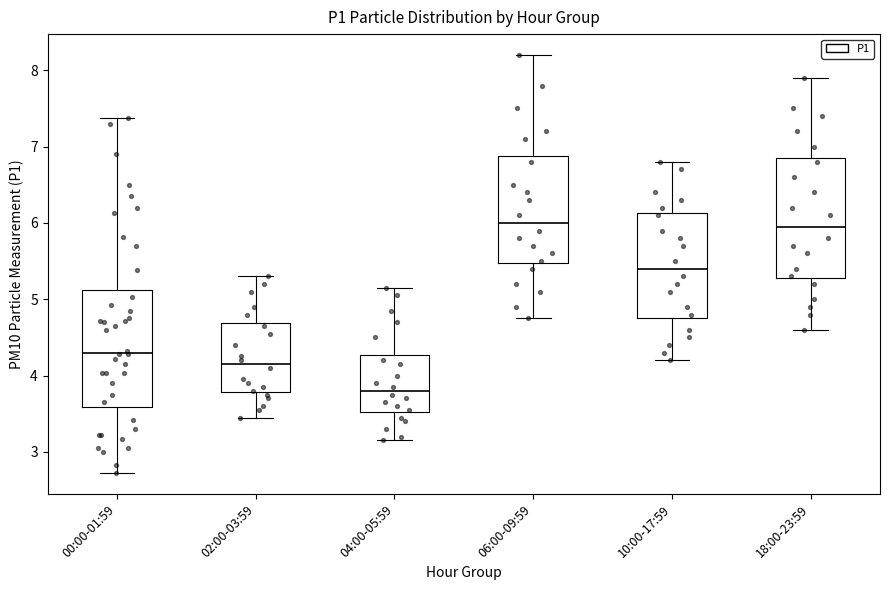

Where is the lower edge of the box for 00:00-01:59 on the y-axis? The values are not printed on the chart, so give them approximately, as read against the axis.

3.6